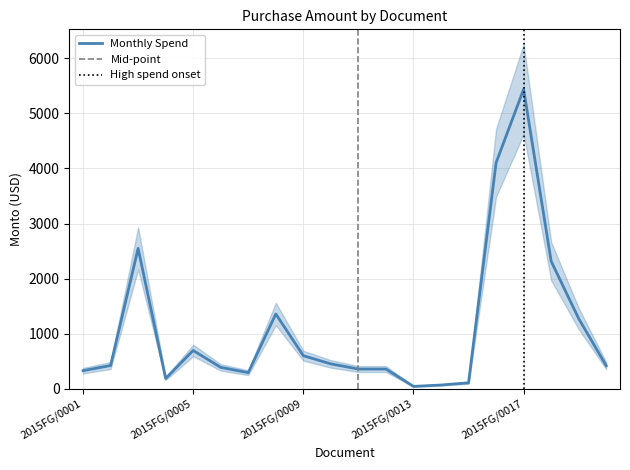

What is the ratio of the value at 2015FG/0014 to the value at 2015FG/0009?

0.1